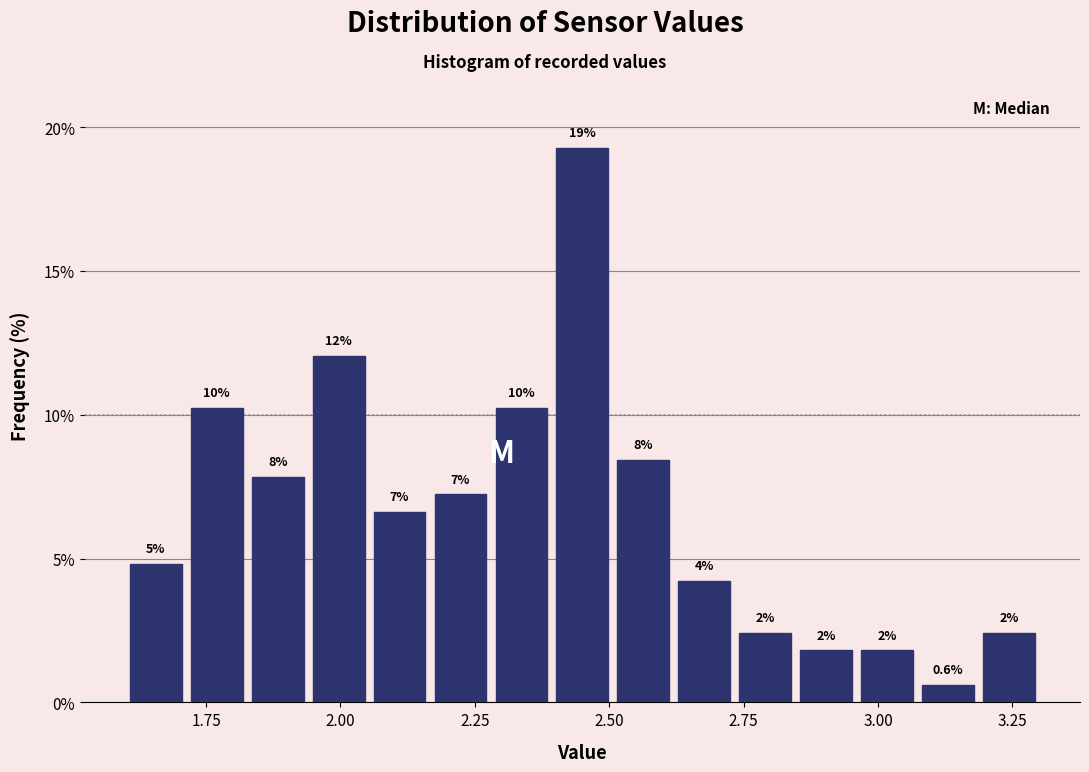

Read against the x-axis, roughly where is the centre of the tallest bar?

2.45